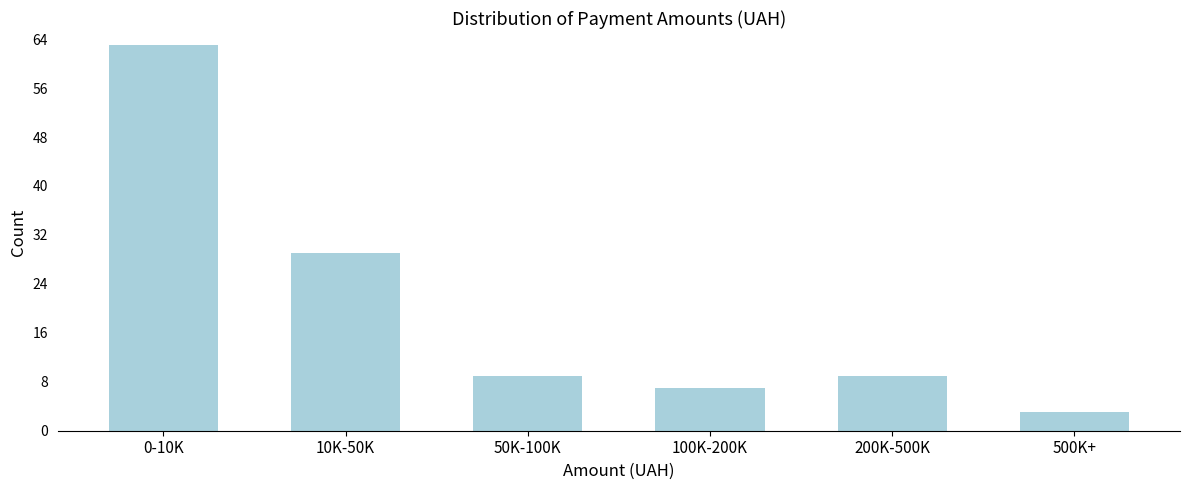

Reading right to left, transcribe all the data shown in this chart.

500K+=3	200K-500K=9	100K-200K=7	50K-100K=9	10K-50K=29	0-10K=63